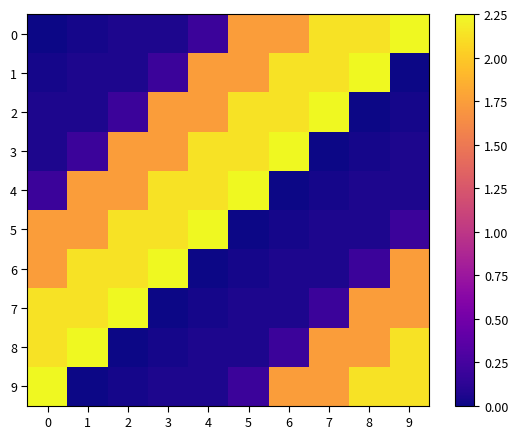

What is the spread (max minus min) of values at 5?

2.2